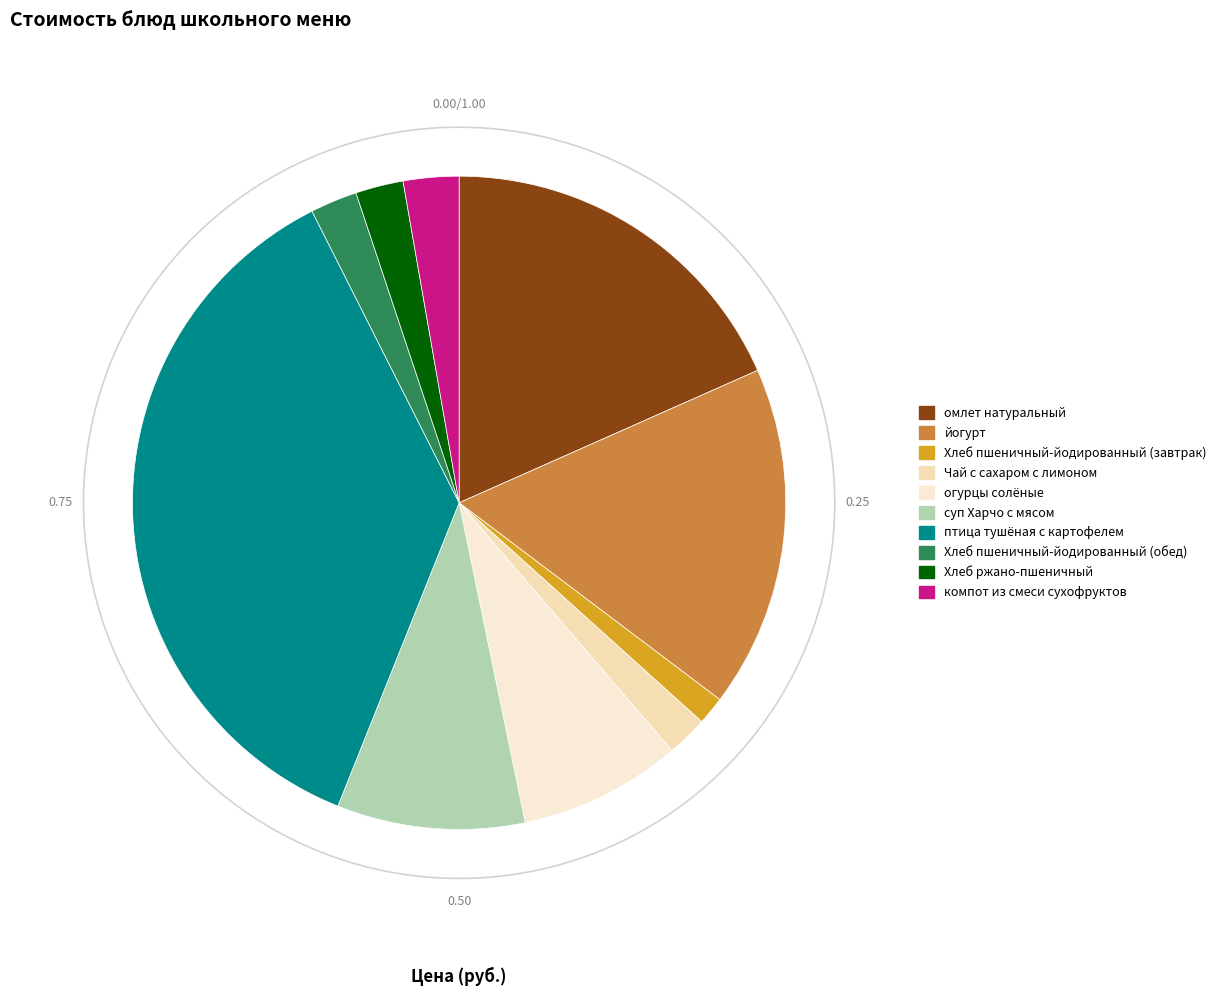

How many slices are in this pie chart?

10